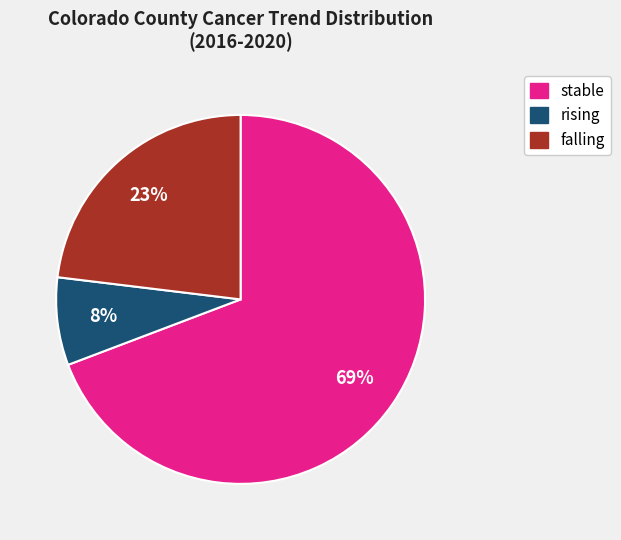

Approximately how many times larger is the value at rising compared to falling?

0.3